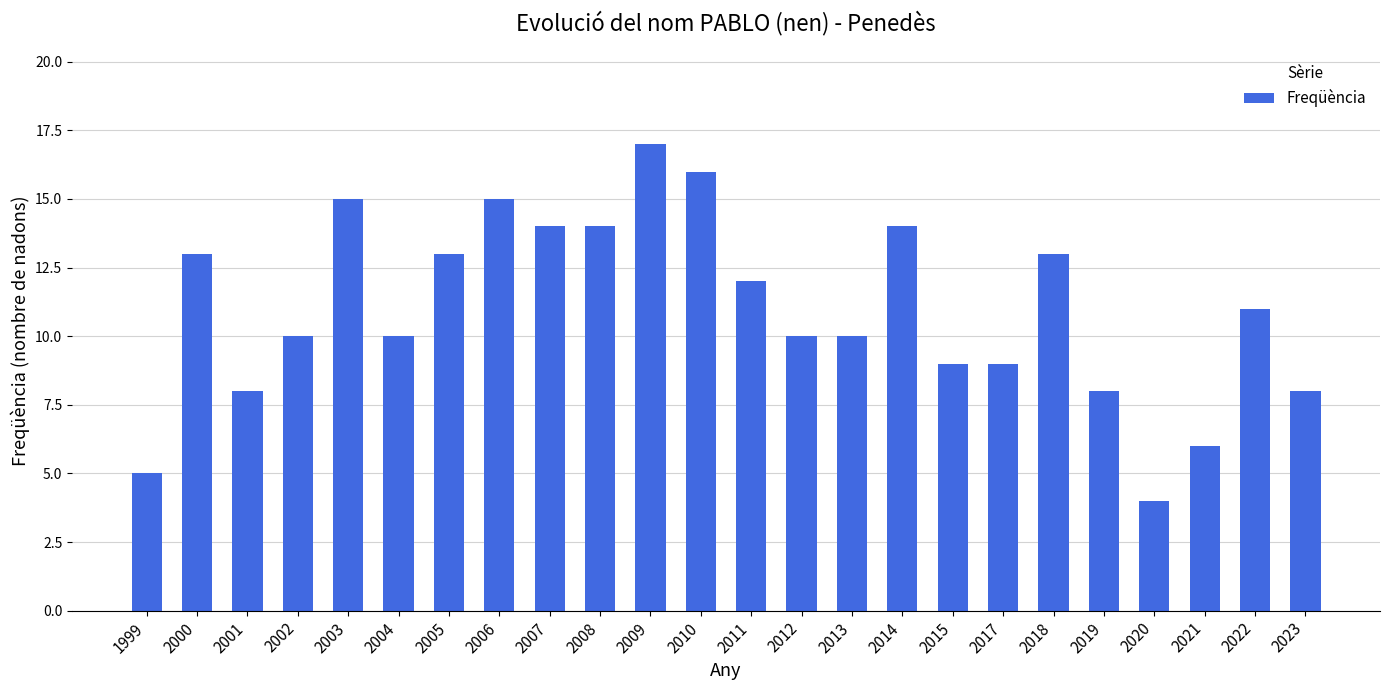

The value at 2007 is 14. True or false?

True